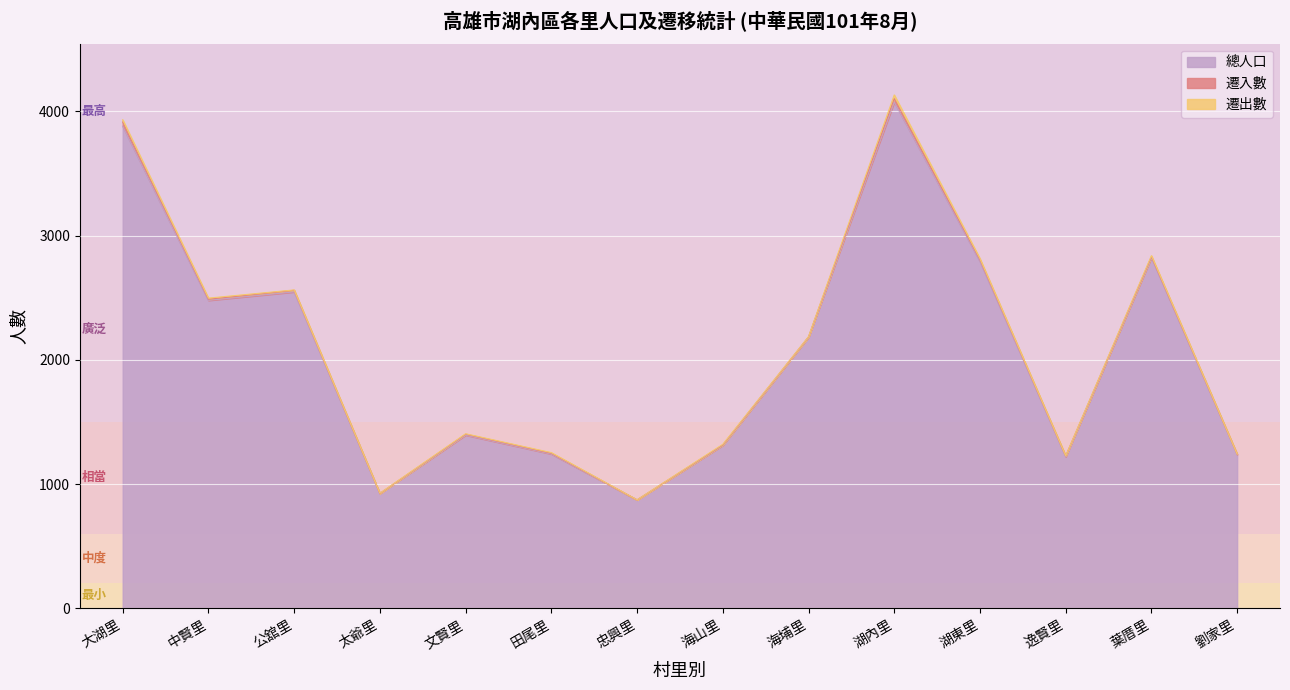

What is the minimum value for 總人口?

872